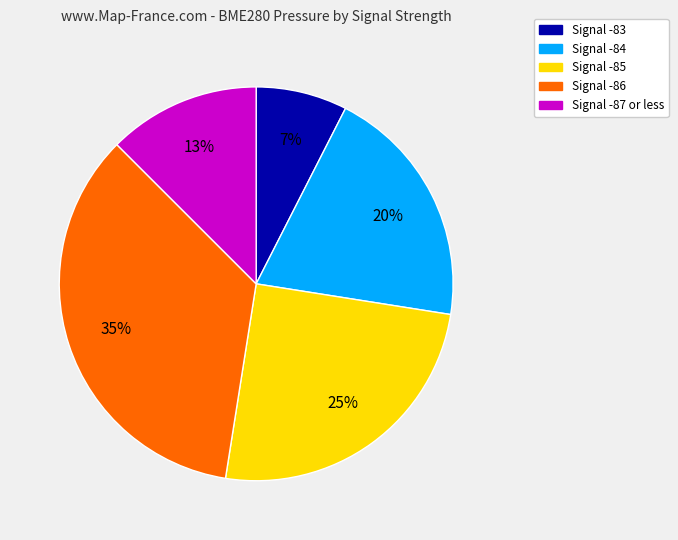

Is the sum of Signal -87 or less and Signal -83 greater than half?

No